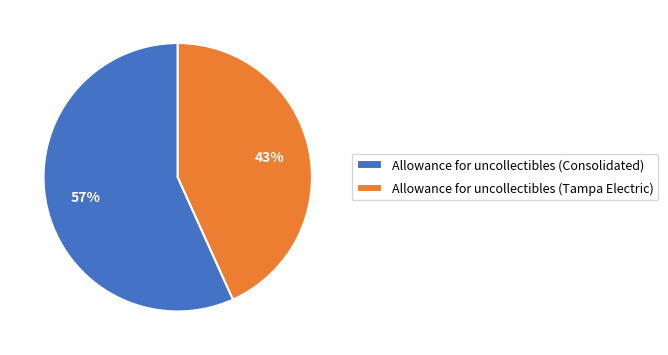

How many slices are in this pie chart?

2